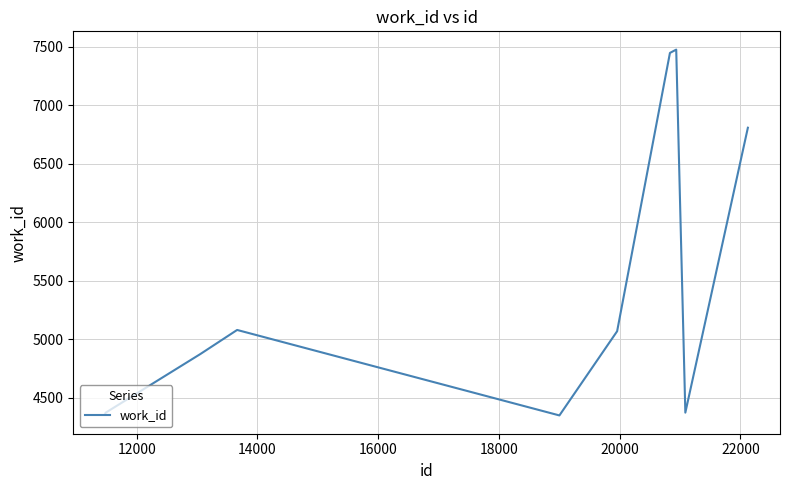

What is the smallest value displayed?

4351